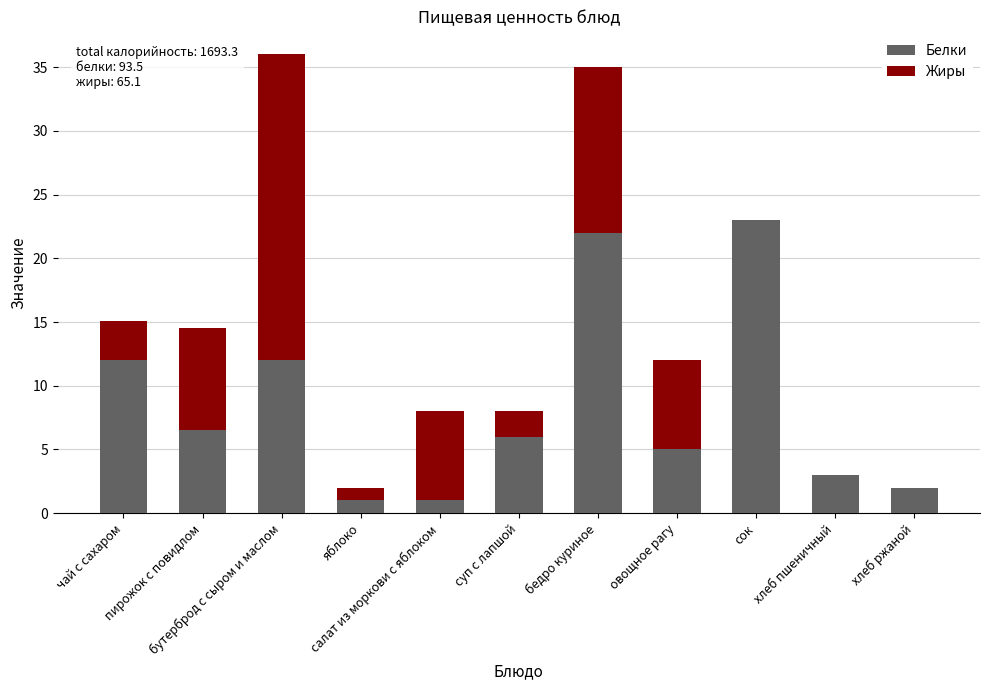

At which category is the sum across all series the highest?

бутерброд с сыром и маслом